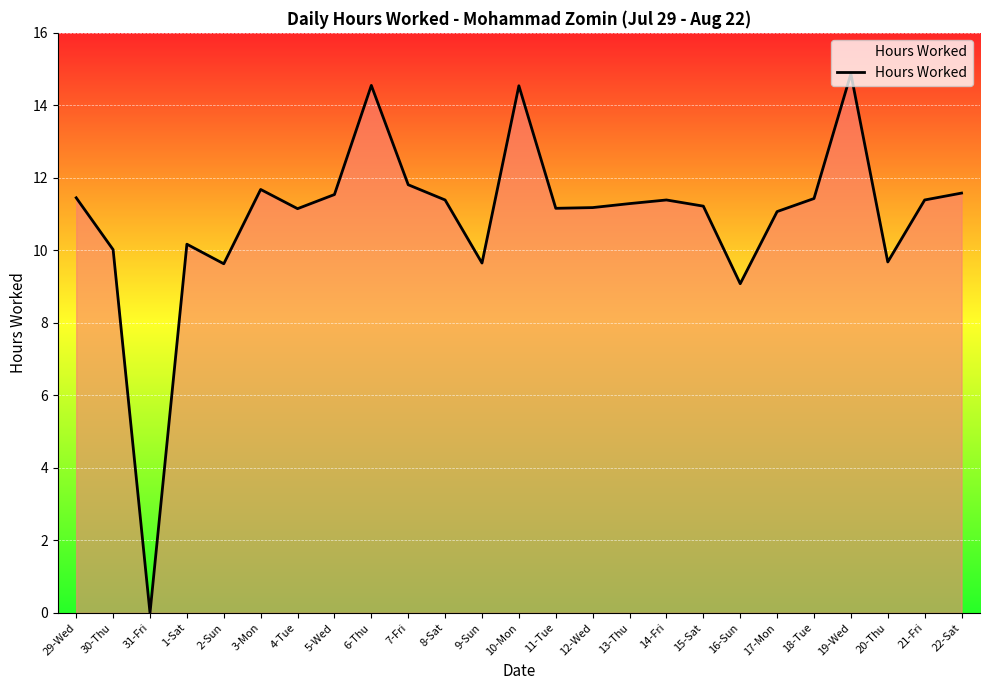

Count the number of data series in this chart.

1